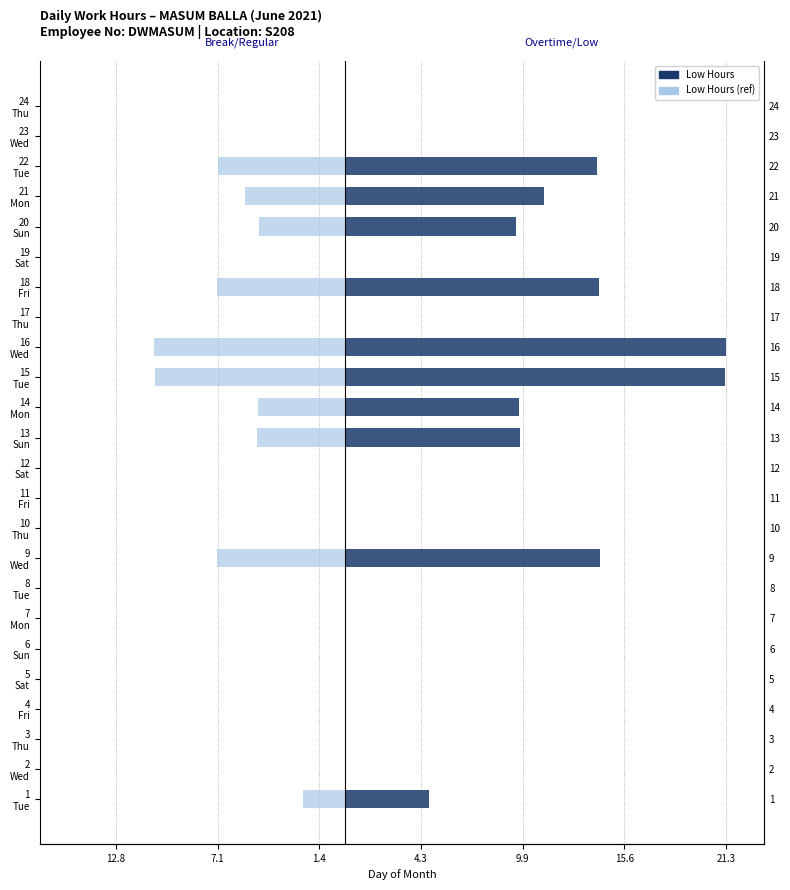

The value of Low Hours (ref) at 15 Tue is -7.0. True or false?

False